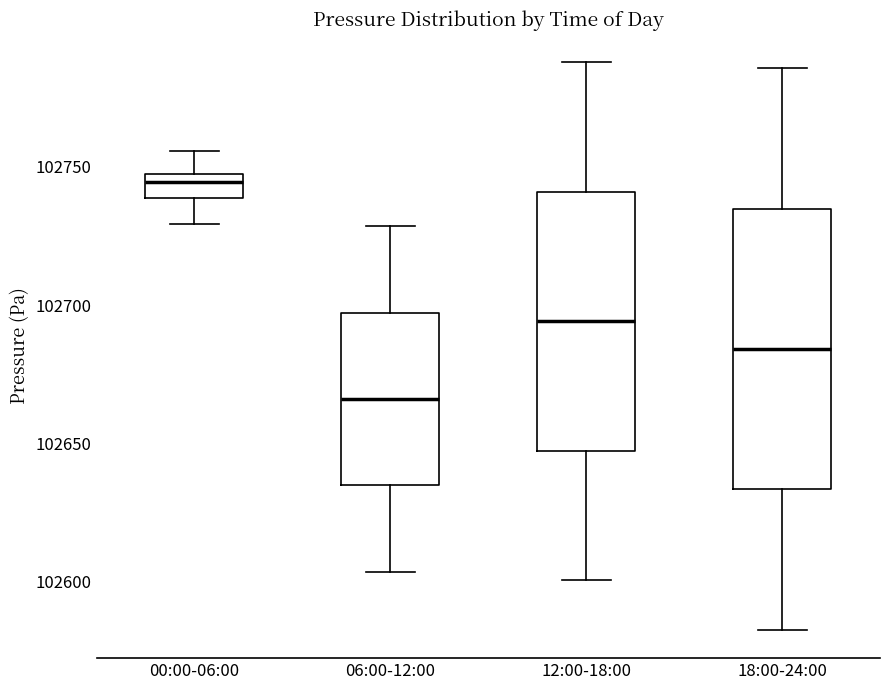

Reading left to right, transcribe this box plot: for each box, give where its median line is, the range the box spans, and where its two whiskers end, as read against the y-axis. The values are not printed on the chart, so give them approximately, as read against the axis.

00:00-06:00: median 102745, box 102740 to 102750, whiskers 102730 to 102755
06:00-12:00: median 102665, box 102635 to 102695, whiskers 102605 to 102730
12:00-18:00: median 102695, box 102645 to 102740, whiskers 102600 to 102790
18:00-24:00: median 102685, box 102635 to 102735, whiskers 102585 to 102785